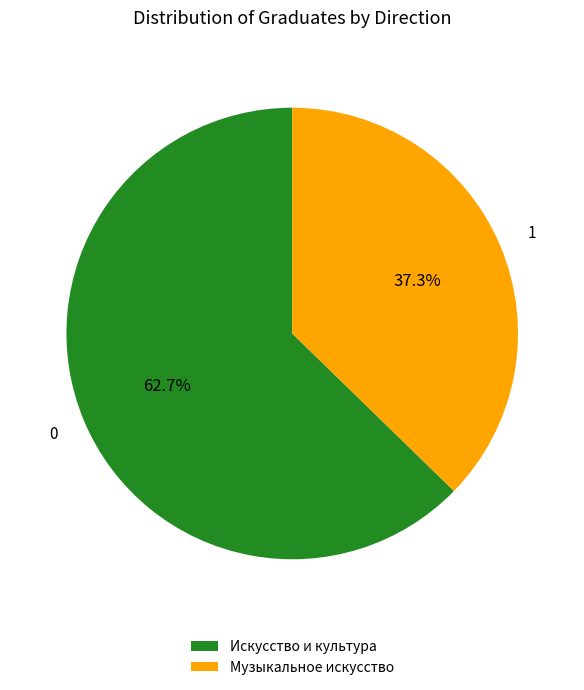

Which slice represents more than half of the pie?

Искусство и культура